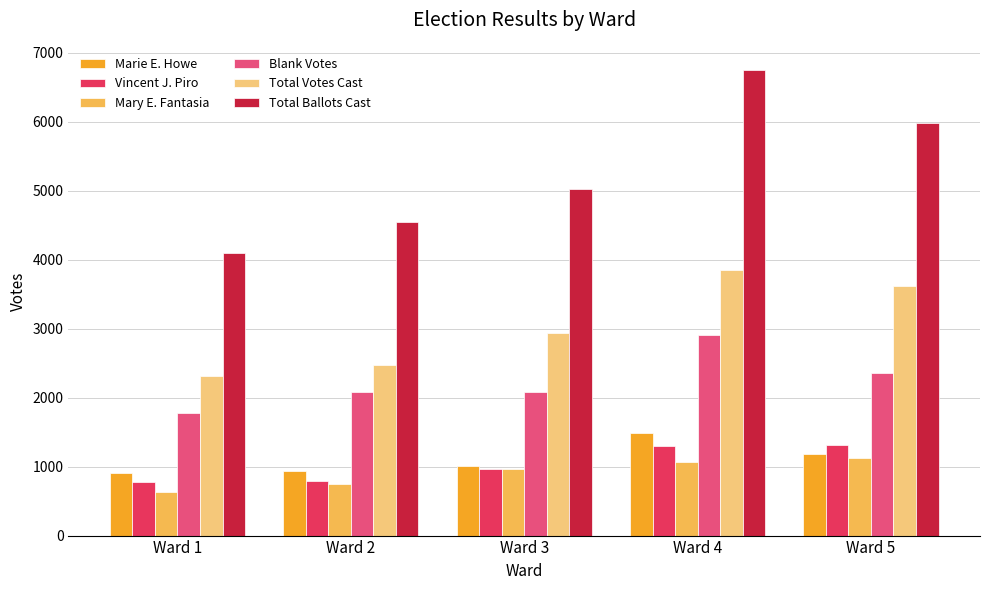

At which category is the sum across all series the highest?

Ward 4